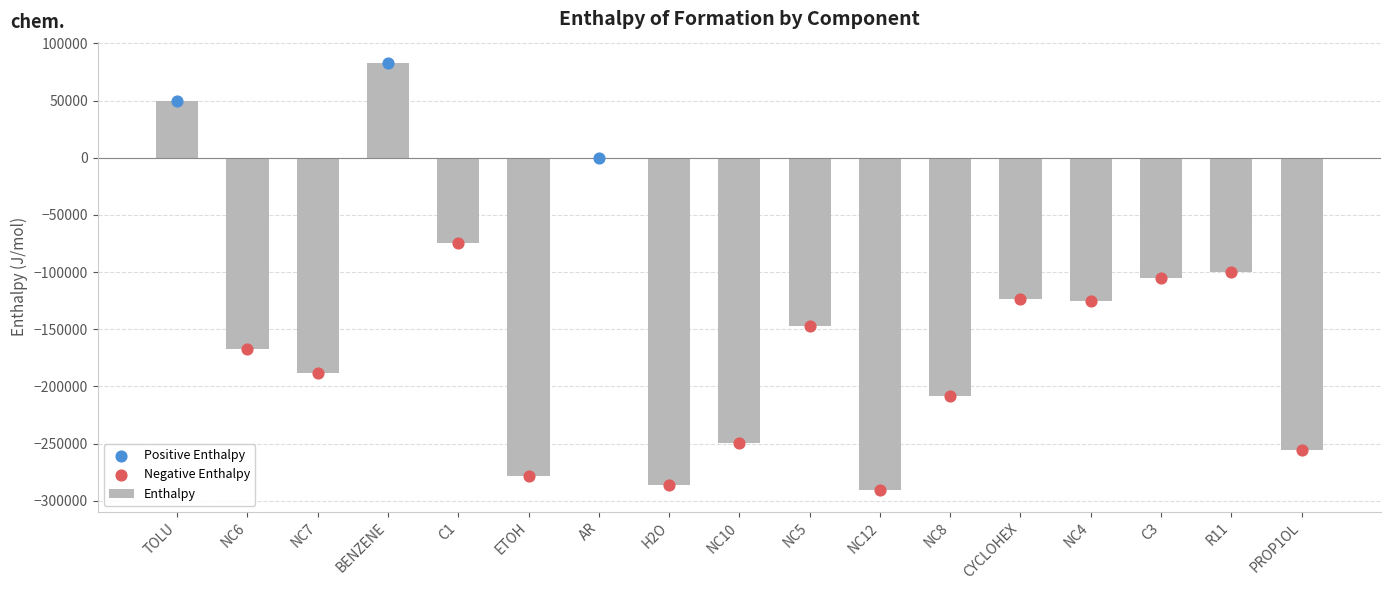

What is the change in value from TOLU to CYCLOHEX?

-173200